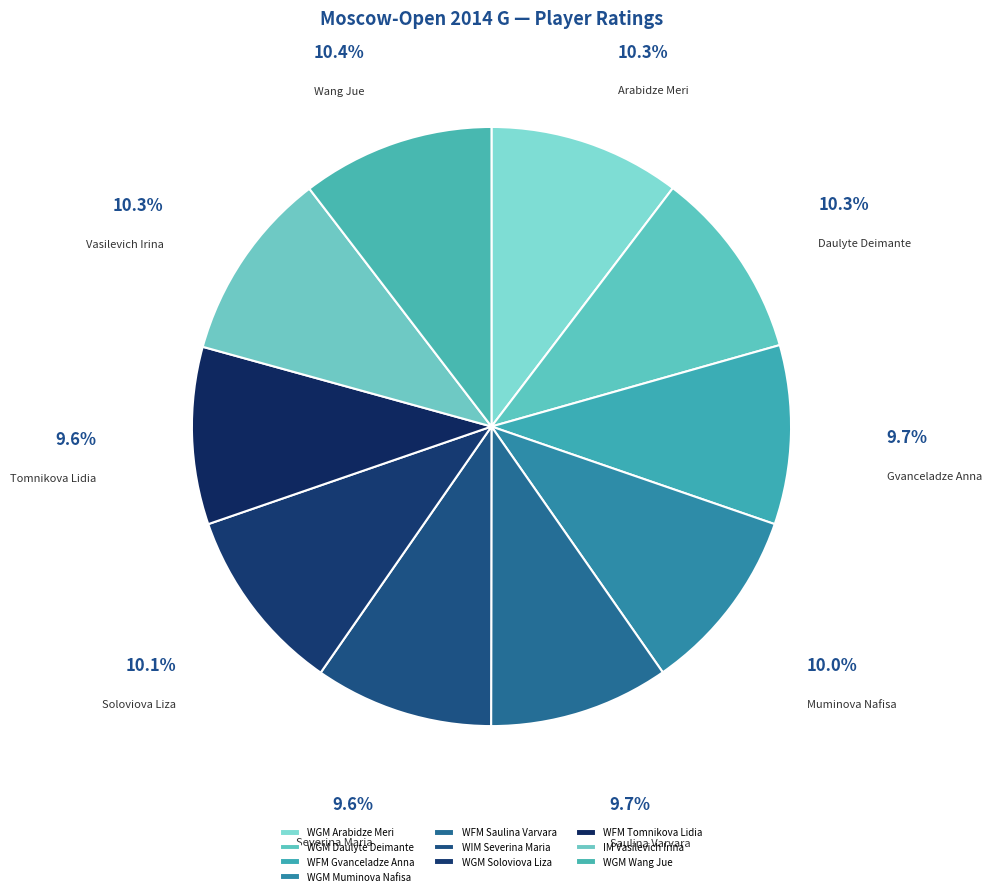

To the nearest percent, what is the combined percentage of WGM Muminova Nafisa and WGM Arabidze Meri?

20%